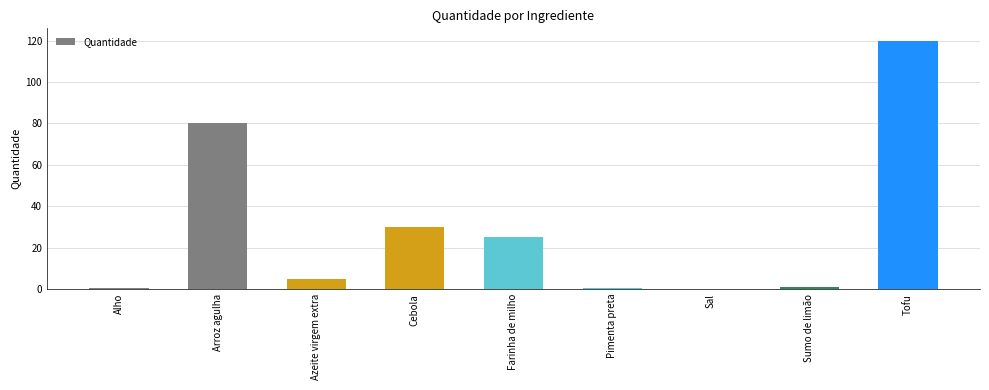

What is the greatest value displayed?

120.0